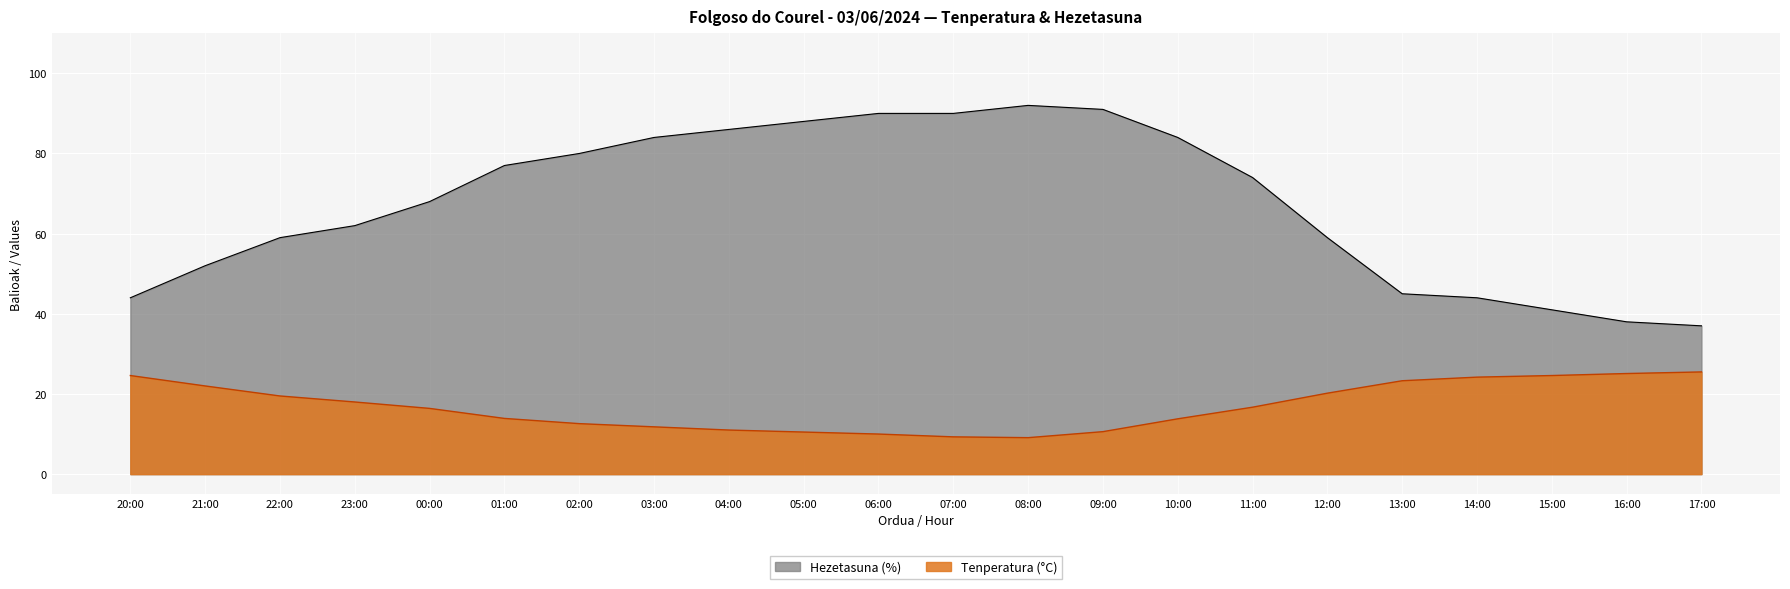

Is the value of Tenperatura (°C) at 04:00 greater than the value of Hezetasuna (%) at 12:00?

No